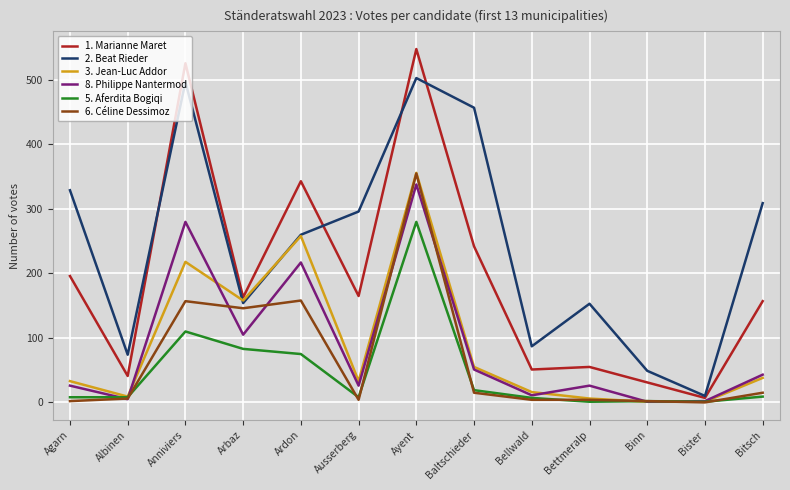

What is the total value across all series at Ardon?

1311